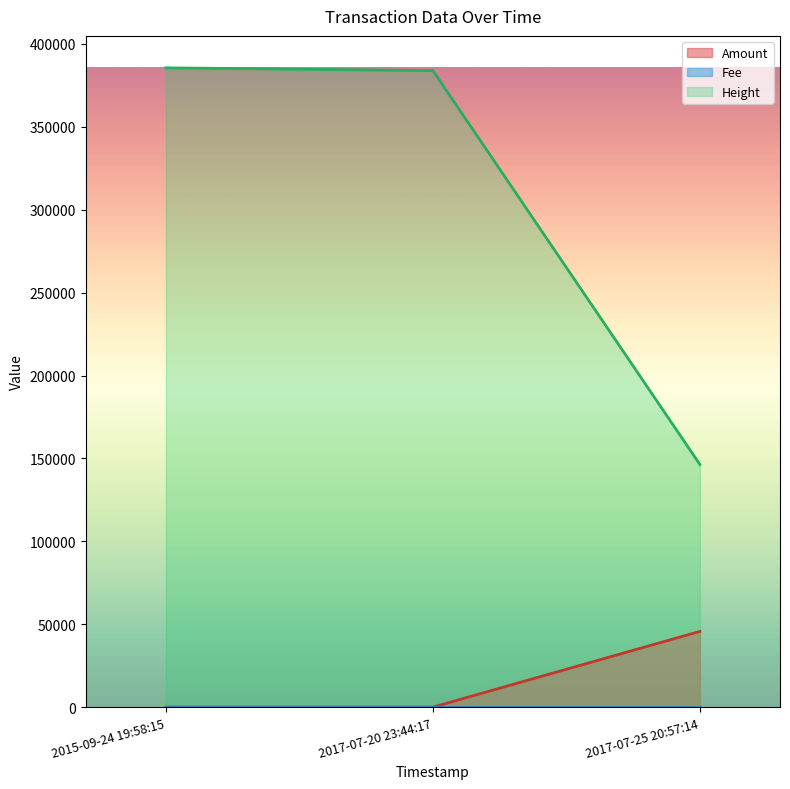

The value of Height at 2017-07-20 23:44:17 is 580865. True or false?

False